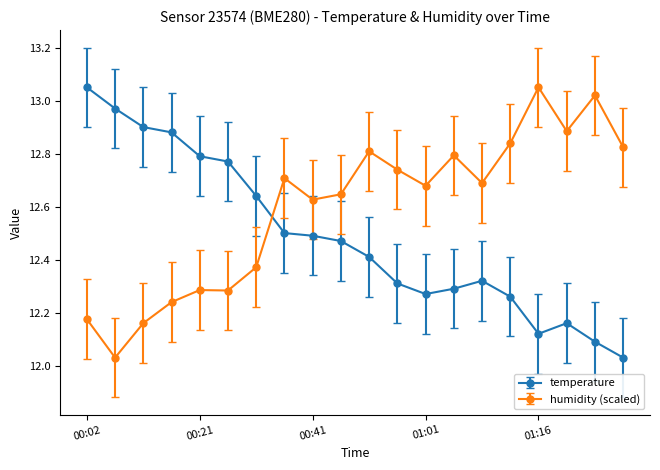

True or false: humidity (scaled) has more than 0 interior local peaks.

True